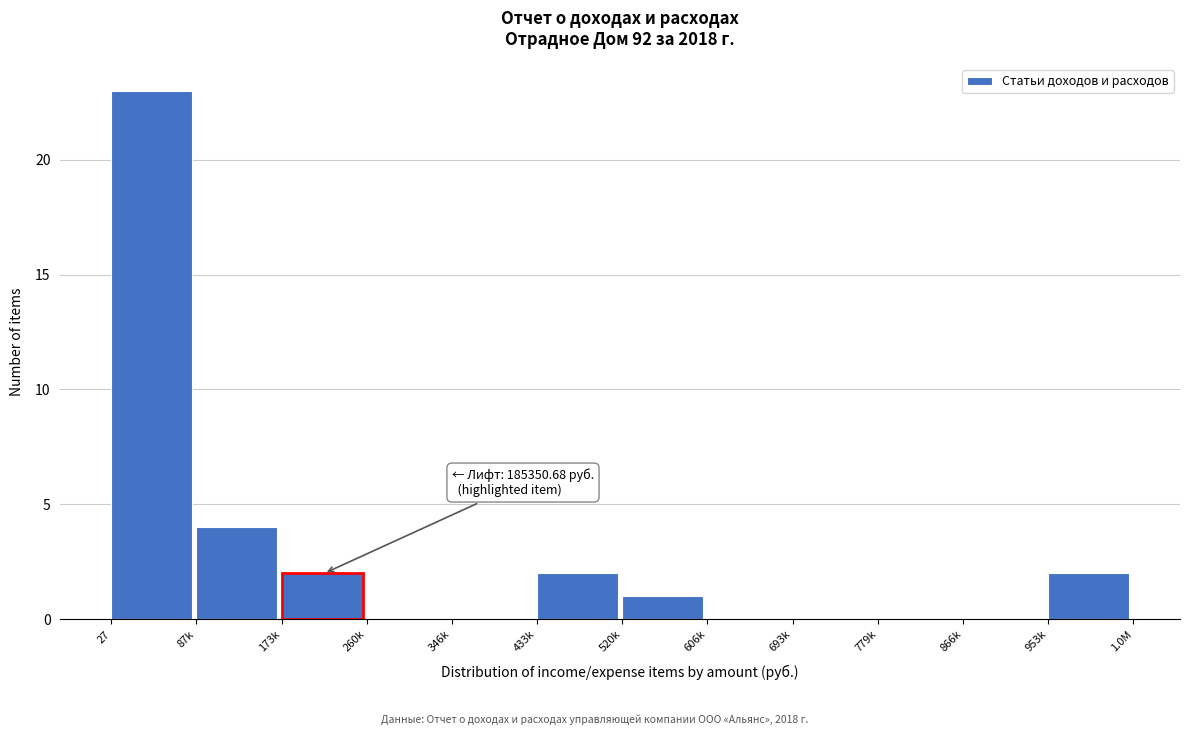

Reading right to left, extract all data points from this chart.

953k=2	866k=0	779k=0	693k=0	606k=0	520k=1	433k=2	346k=0	260k=0	173k=2	87k=4	27=23